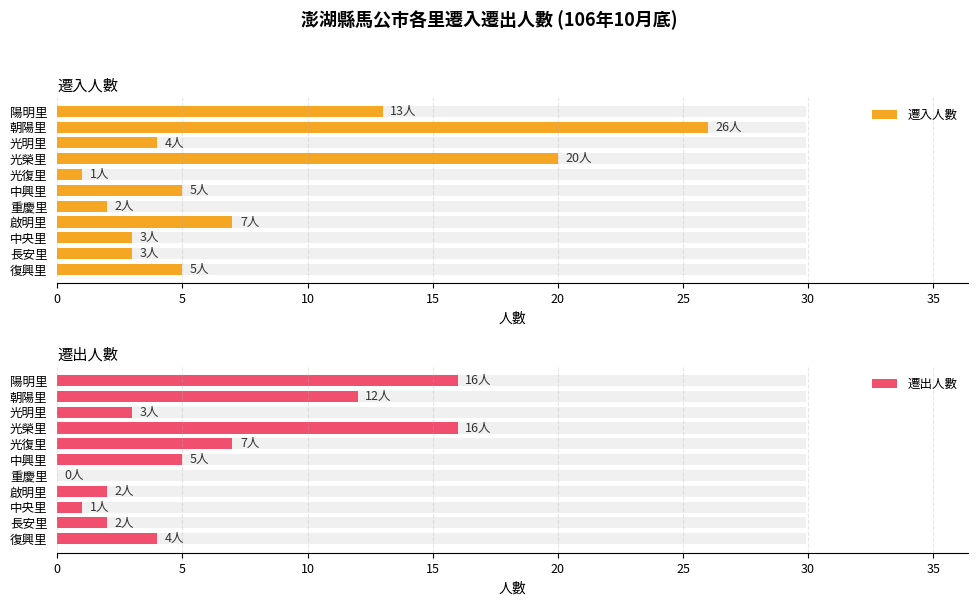

Is the value of 遷入人數 at 啟明里 greater than the value of 遷出人數 at 重慶里?

Yes